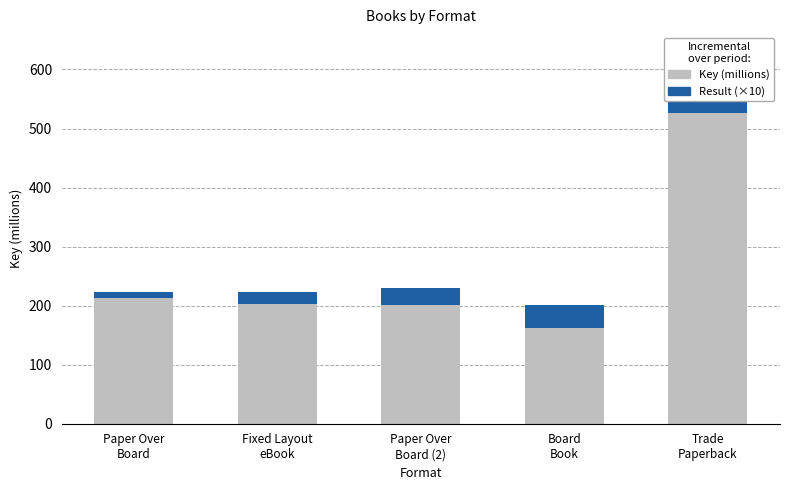

Where does the Key (millions) series first go above 202?

Paper Over
Board